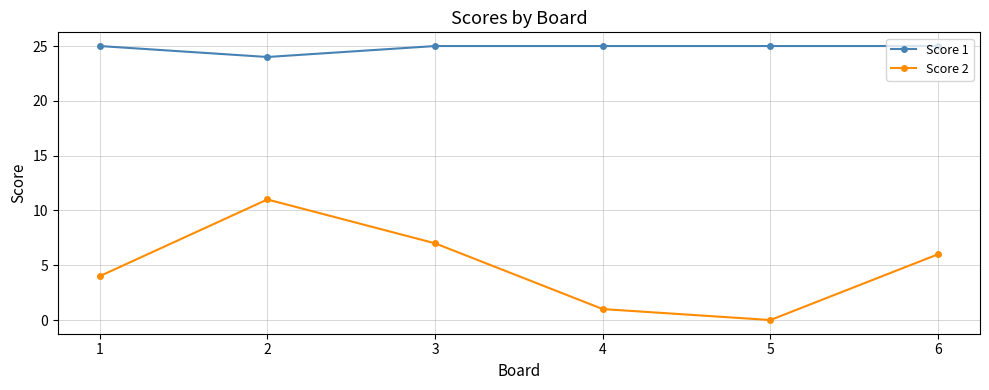

What is the maximum value shown in the chart?

25